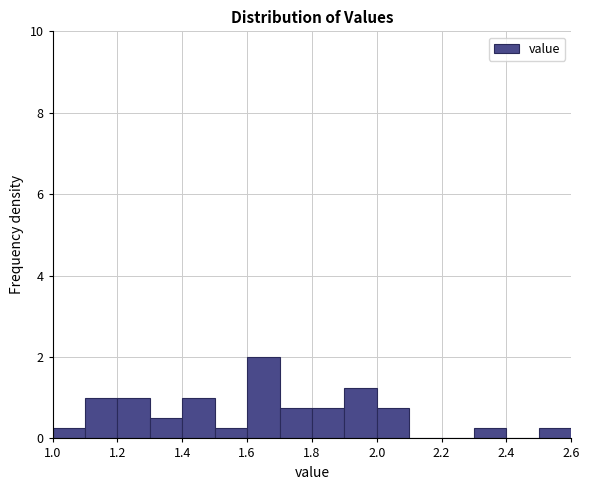

Which range on the x-axis has the tallest bar?

1.6 to 1.7